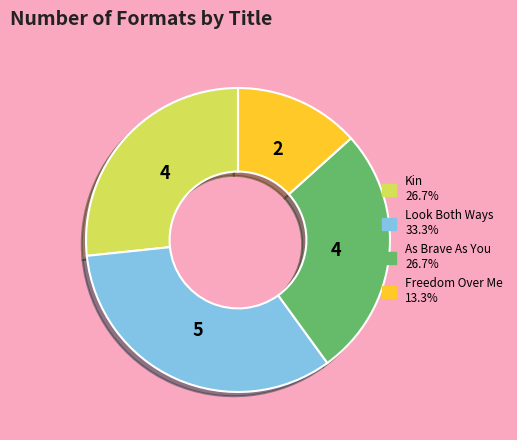

Which category has the biggest portion of the pie?

Look Both Ways